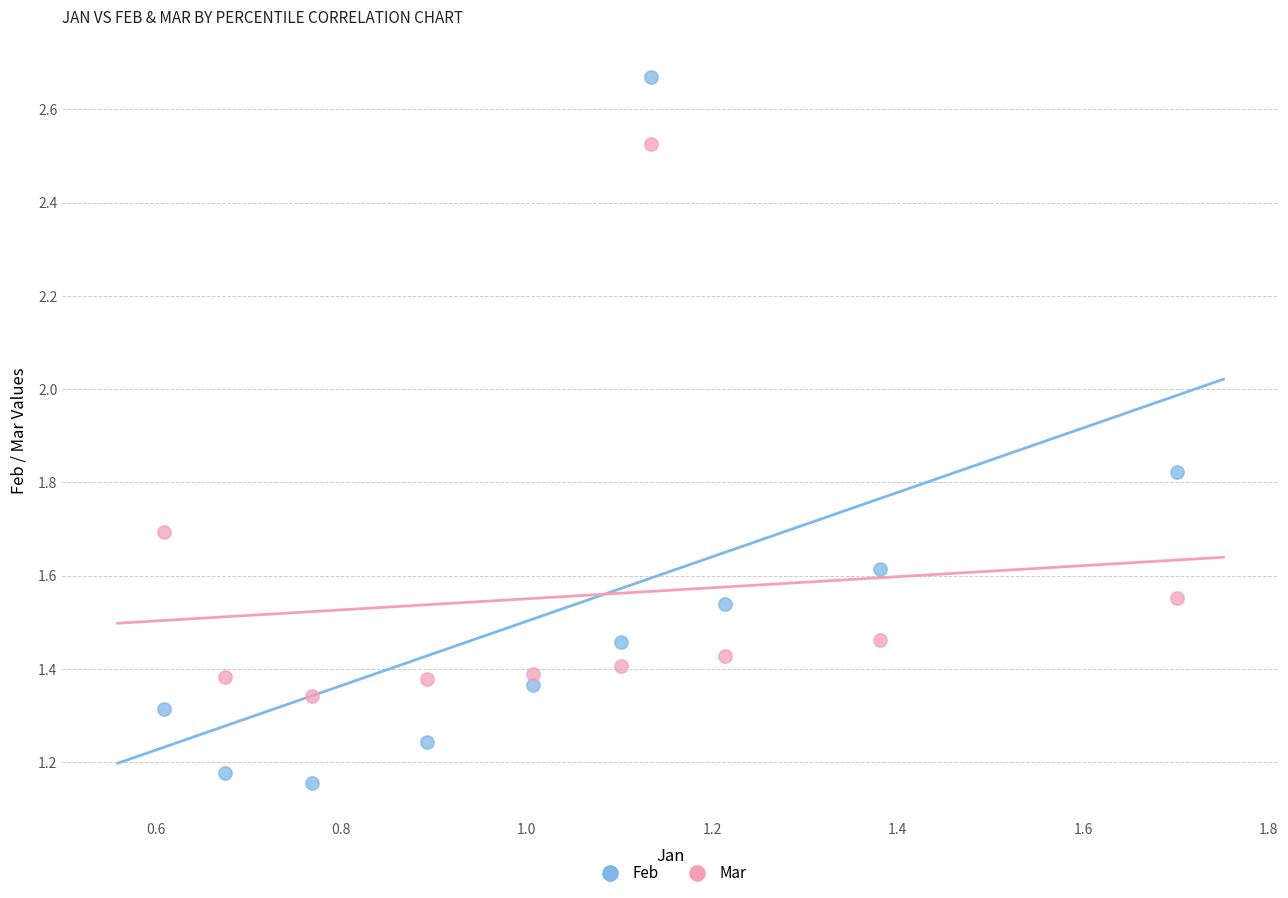

Across all data points, what is the range of X values (max minus min)?

1.1